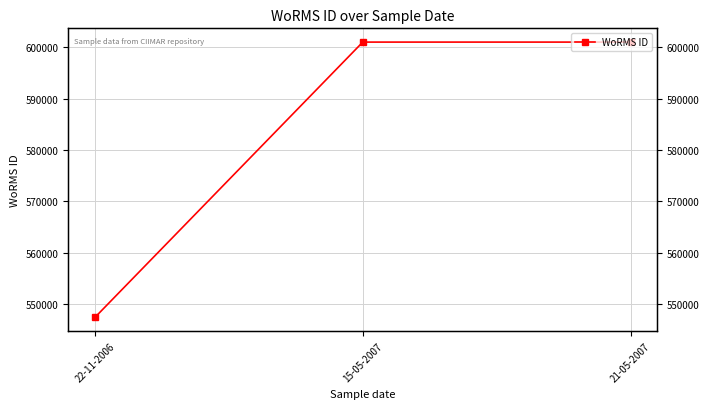

What is the difference between the maximum and minimum values?

53530